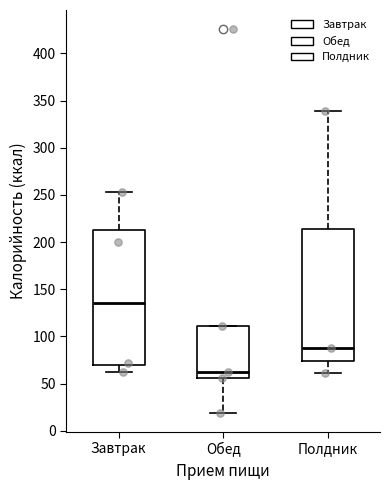

Where does the lower whisker of the box for Обед end on the y-axis? The values are not printed on the chart, so give them approximately, as read against the axis.

20